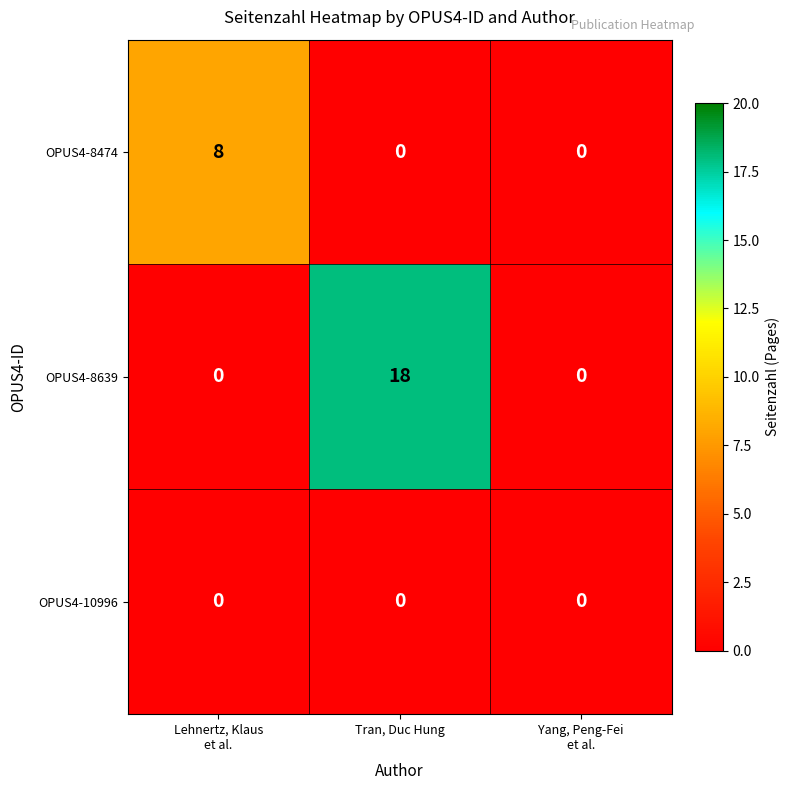

Reading left to right, list all the values displayed in this chart.

OPUS4-8474: 8	0	0
OPUS4-8639: 0	18	0
OPUS4-10996: 0	0	0